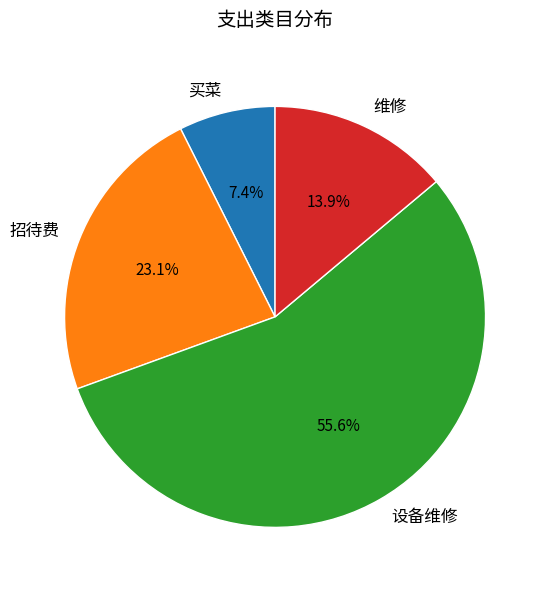

How much of the chart is everything except 招待费?

76.9%